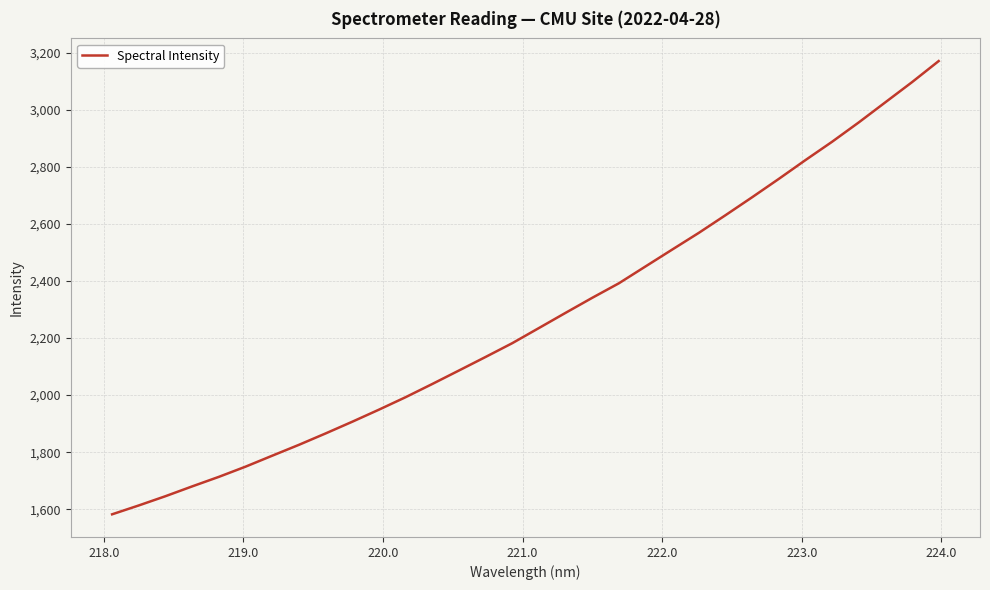

What is the difference between the maximum and minimum values?

1588.0